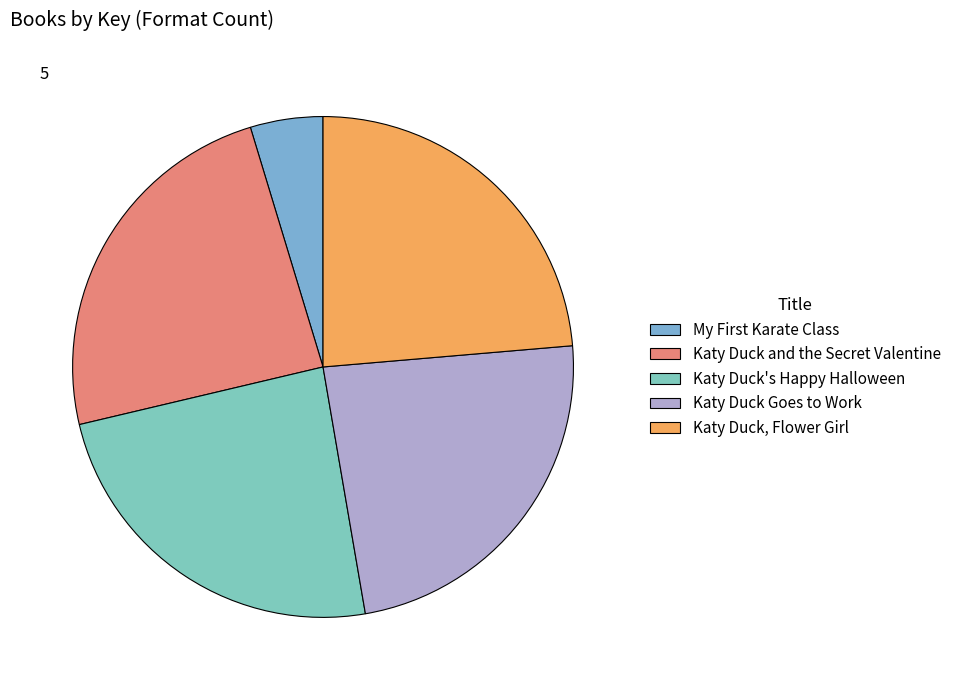

How many slices are in this pie chart?

5